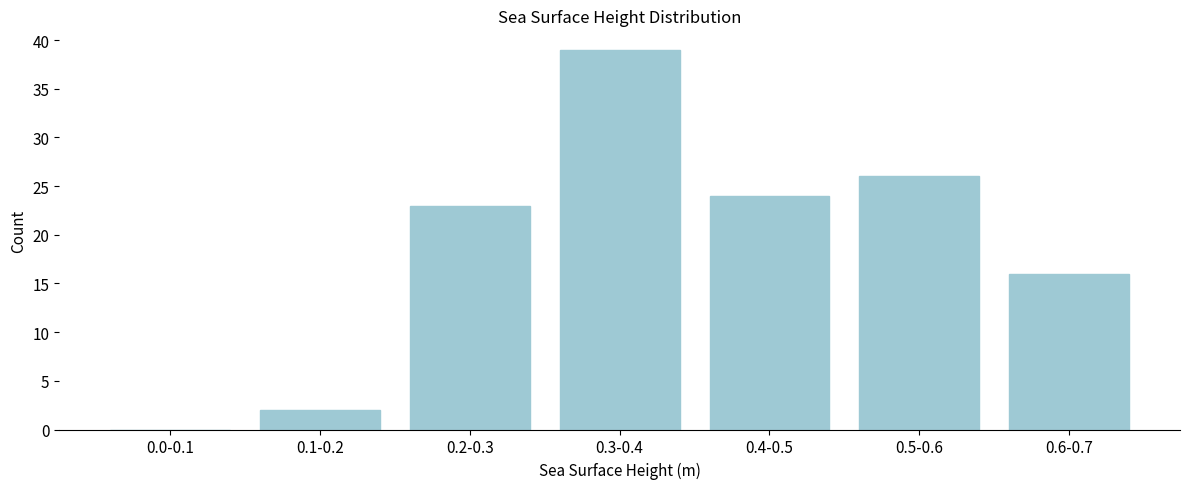

Reading left to right, extract all data points from this chart.

0.0-0.1=0	0.1-0.2=2	0.2-0.3=23	0.3-0.4=39	0.4-0.5=24	0.5-0.6=26	0.6-0.7=16